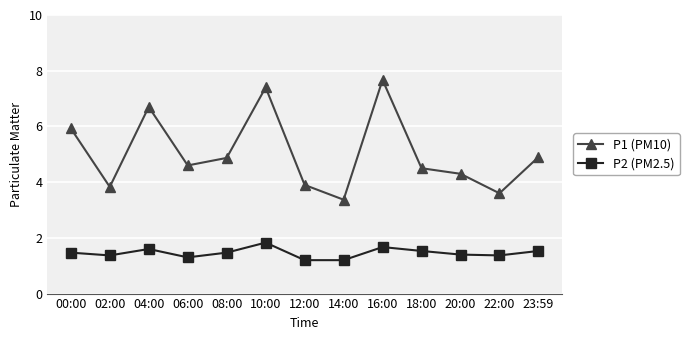

True or false: P2 (PM2.5) has a value of 1.6 at 04:00.

True